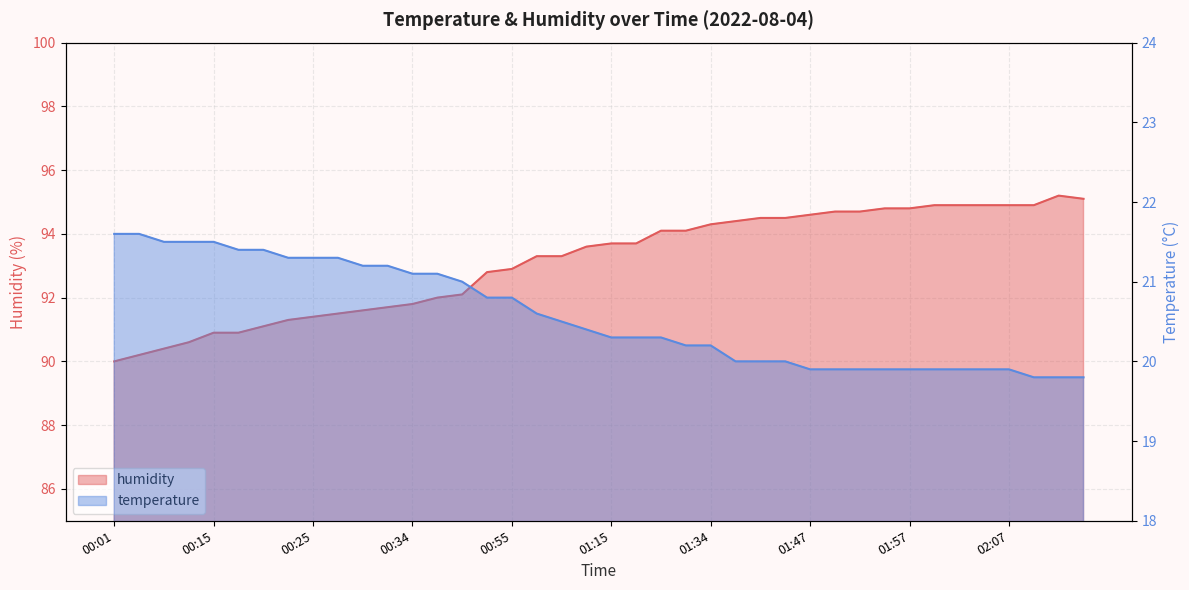

How many data points in humidity are above 93?

23